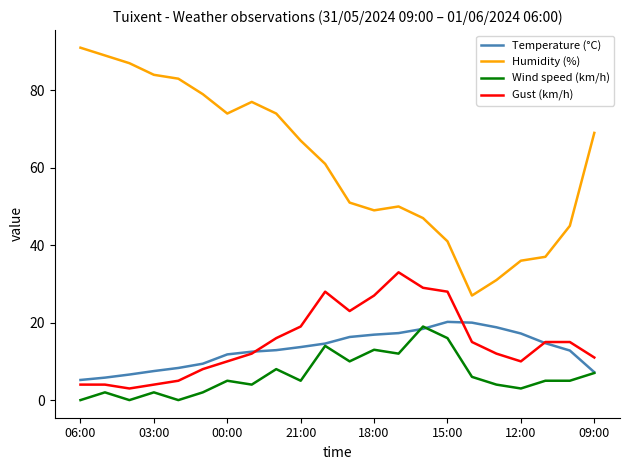

Which series has the largest range (max minus min)?

Humidity (%)